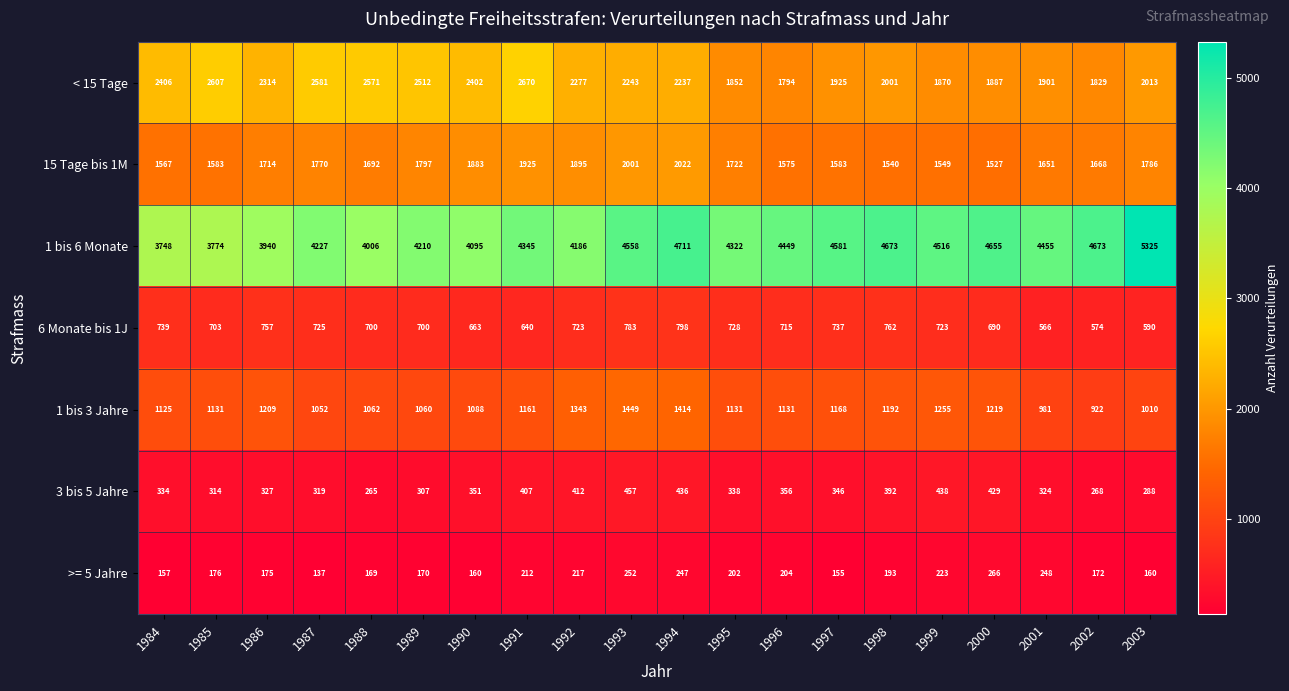

At how many categories does at least one series exceed 835?

20